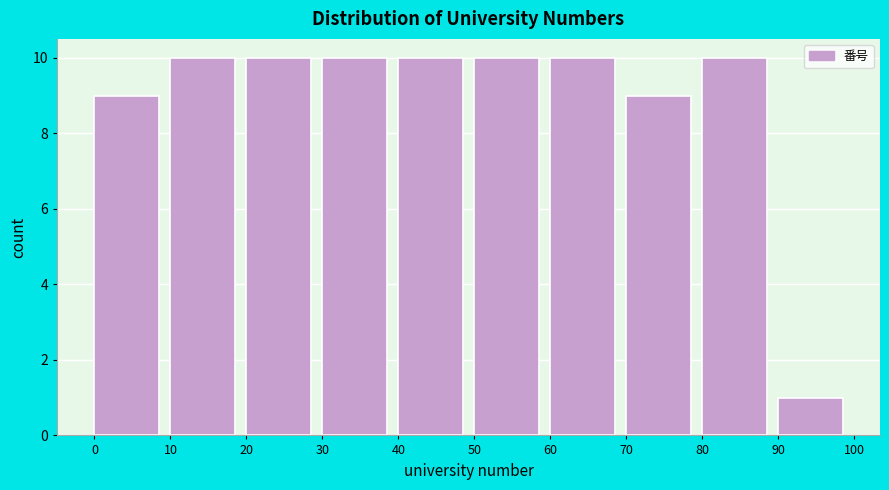

Reading left to right, list every bar in this chart as the range it spans on the x-axis followed by its height. The values are not printed on the chart, so give them approximately, as read against the axis.

0 to 10: 9
10 to 20: 10
20 to 30: 10
30 to 40: 10
40 to 50: 10
50 to 60: 10
60 to 70: 10
70 to 80: 9
80 to 90: 10
90 to 100: 1